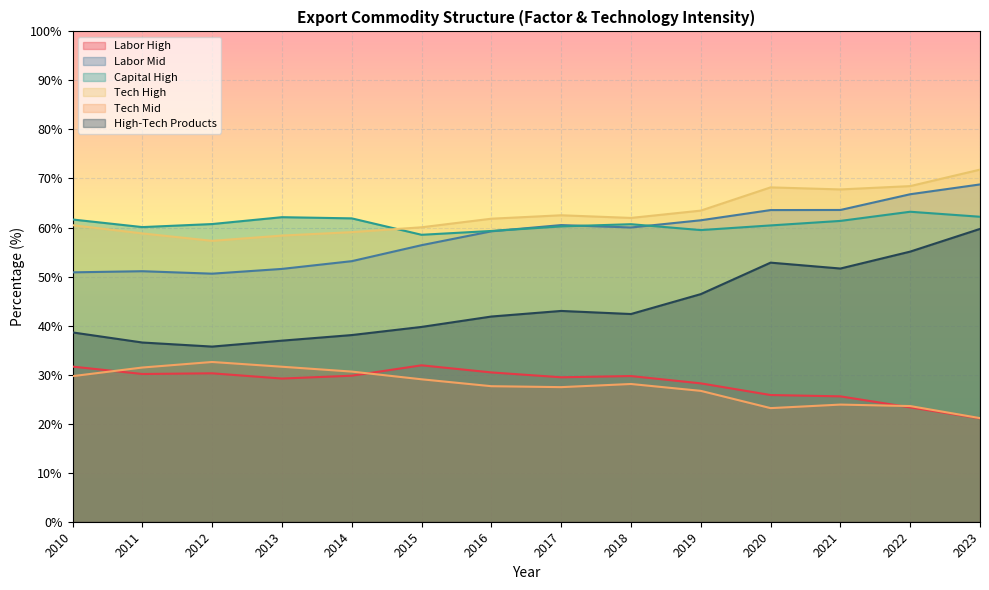

Is the value of High-Tech Products at 2017 greater than the value of Tech Mid at 2018?

Yes